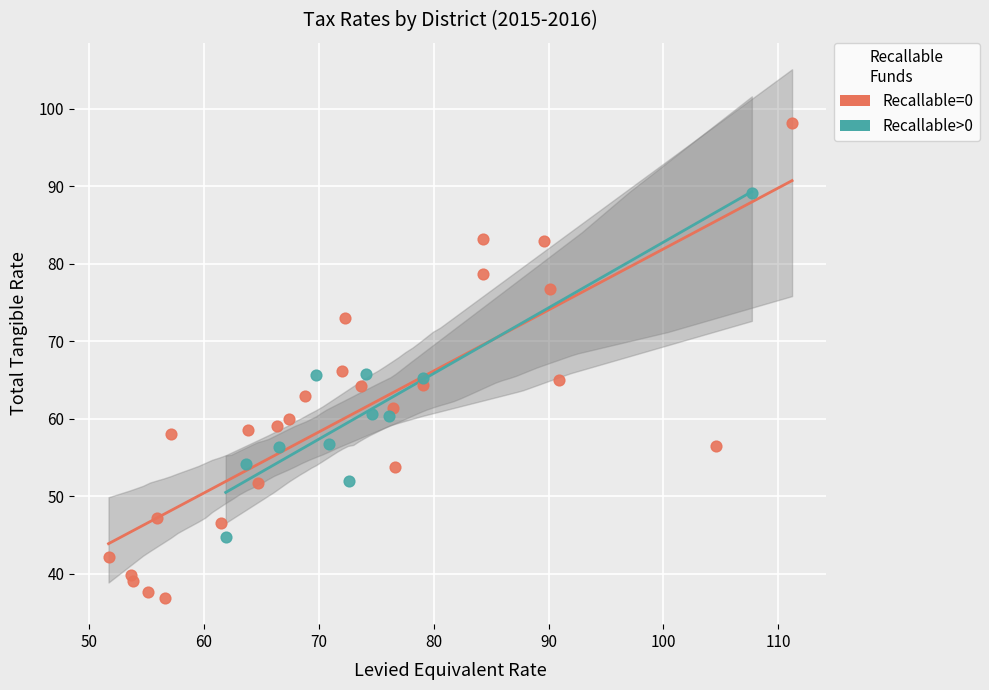

Which series reaches the minimum Y coordinate?

Recallable=0